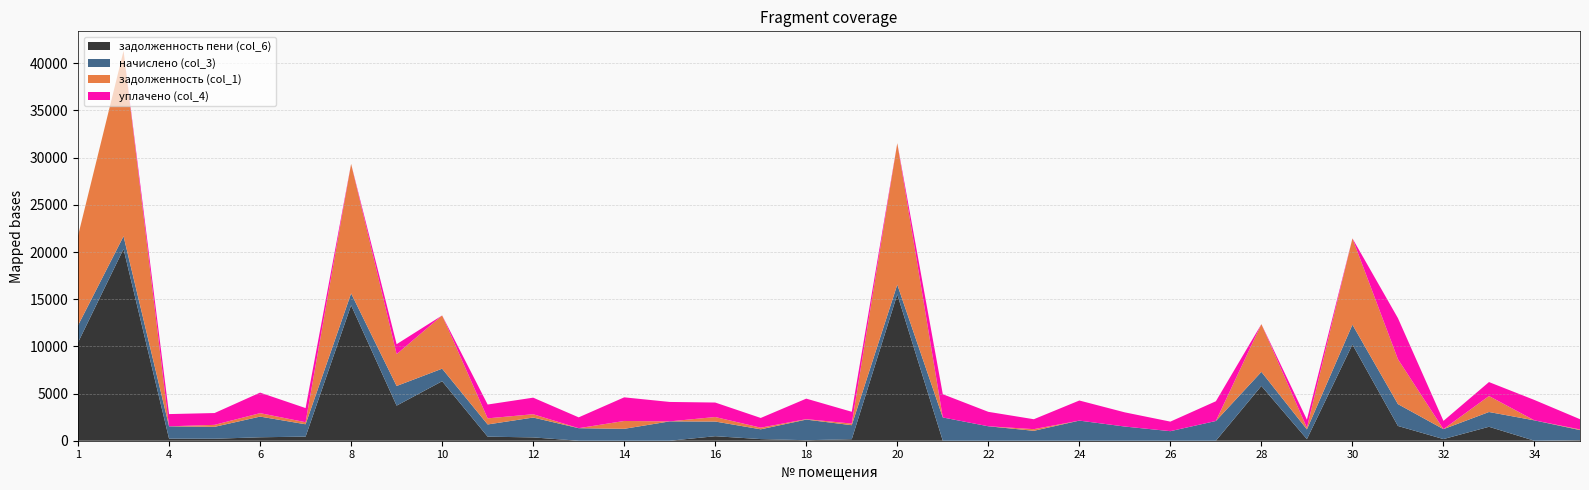

Reading left to right, list all the values displayed in this chart.

начислено (col_3): 1808.0	1349.8	1307.2	1261.0	2191.6	1307.2	1261.0	2081.5	1328.5	1292.9	2106.4	1328.5	1261.0	2049.5	1555.8	1037.2	2184.5	1484.8	1030.1	2465.1	1530.9	1051.4	2131.2	1502.5	1012.3	2092.1	1491.8	1030.1	2099.2	2315.9	1051.4	1566.4	2156.0	1069.1
задолженность (col_1): 9505.0	19649.0	0.0	210.2	365.3	217.9	13725.4	3373.4	5642.6	646.5	351.1	0.0	832.1	0.0	478.3	172.9	48.6	169.5	14995.3	0.0	0.0	175.2	0.0	0.0	0.0	0.0	5060.0	171.7	9149.0	4758.3	0.0	1693.8	0.0	69.2
задолженность пени (col_6): 10409.0	20323.9	217.9	210.2	365.3	435.7	14355.9	3720.3	6306.8	431.0	351.1	0.0	0.0	0.0	478.3	172.9	53.9	160.6	15510.4	0.0	0.0	0.0	0.0	0.0	0.0	0.0	5805.9	171.7	10198.6	1565.1	175.2	1477.7	0.0	56.7
уплачено (col_4): 0.0	0.0	1298.3	1252.4	2176.8	1498.5	0.0	1054.8	0.0	1465.5	1755.3	1148.5	2504.9	2060.2	1535.2	1030.2	2173.8	1252.1	0.0	2465.1	1530.9	1051.4	2131.2	1502.5	1012.3	2092.1	0.0	858.4	0.0	4351.1	876.1	1478.7	2159.6	1086.6